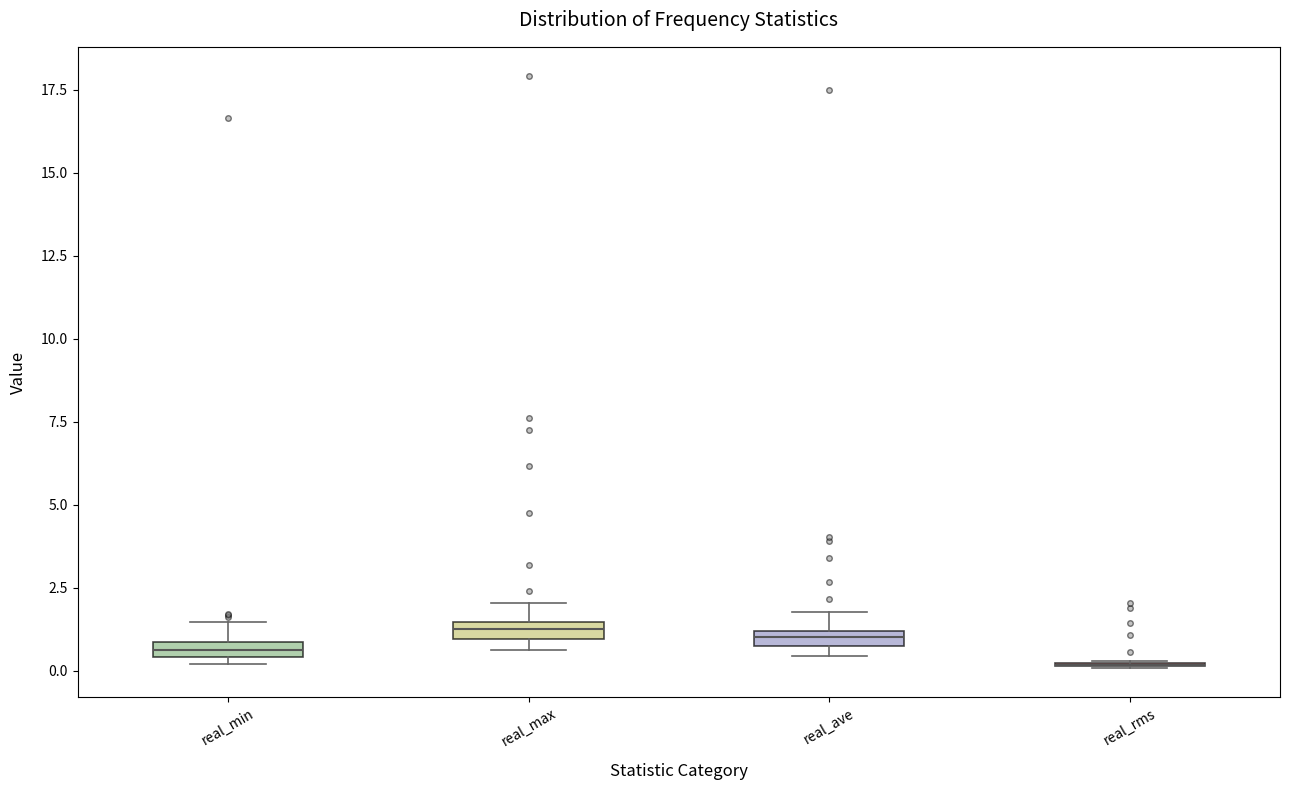

Where is the upper edge of the box for real_min on the y-axis? The values are not printed on the chart, so give them approximately, as read against the axis.

1.0